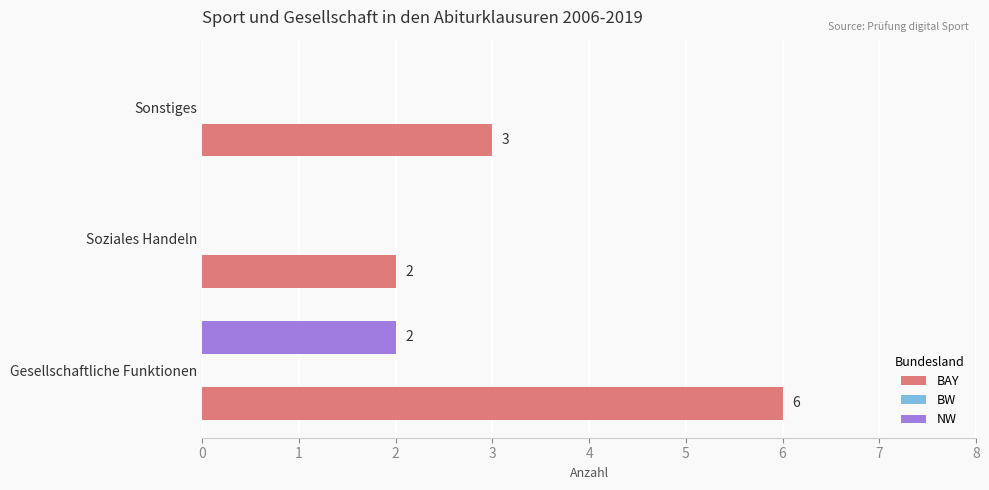

How many series are shown in this chart?

2